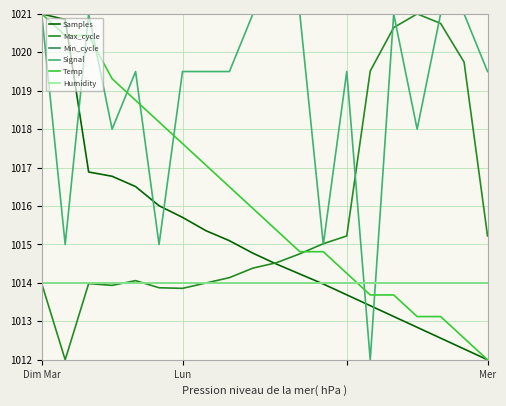

In Max_cycle, how many points are higher than both neighbors (excluding endpoints)?

3